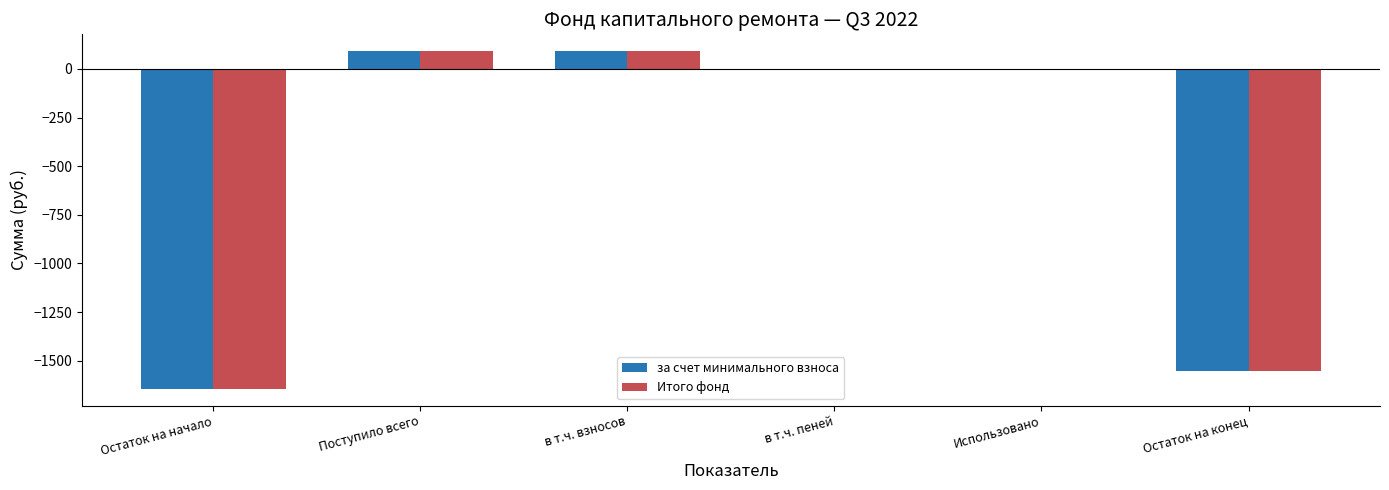

The Итого фонд series shows -1003.8 at Остаток на конец. True or false?

False